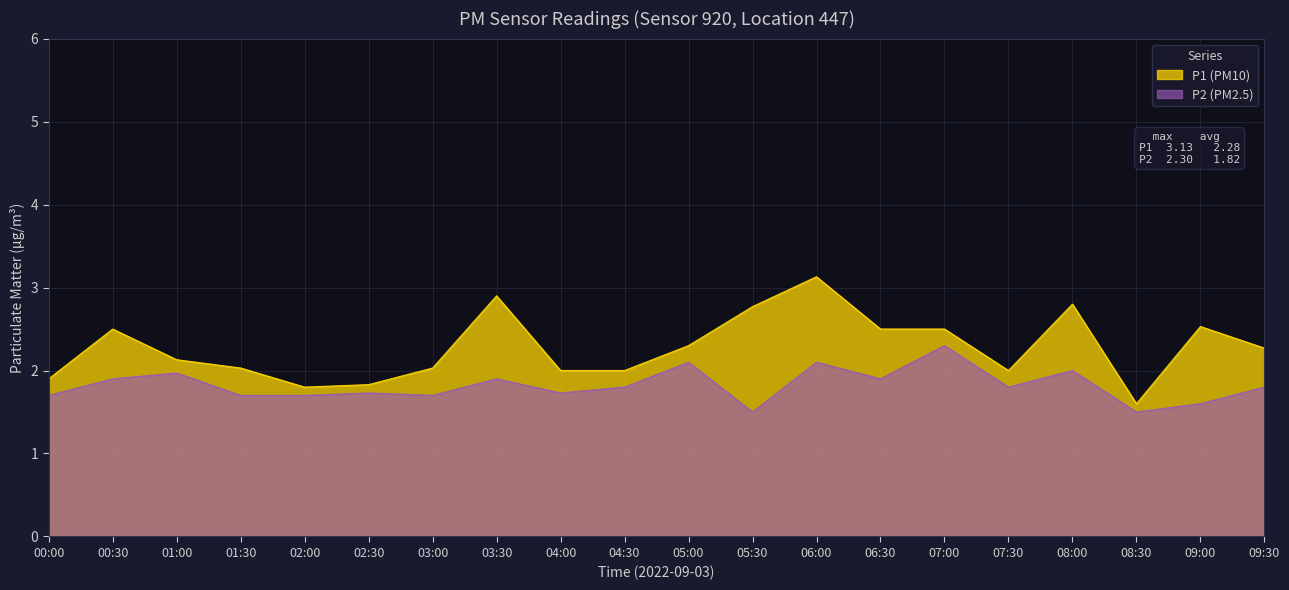

How many lines are shown in the chart?

2